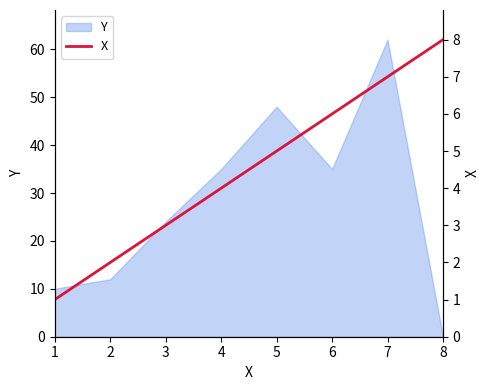

The value of Y at 6 is 9. True or false?

False